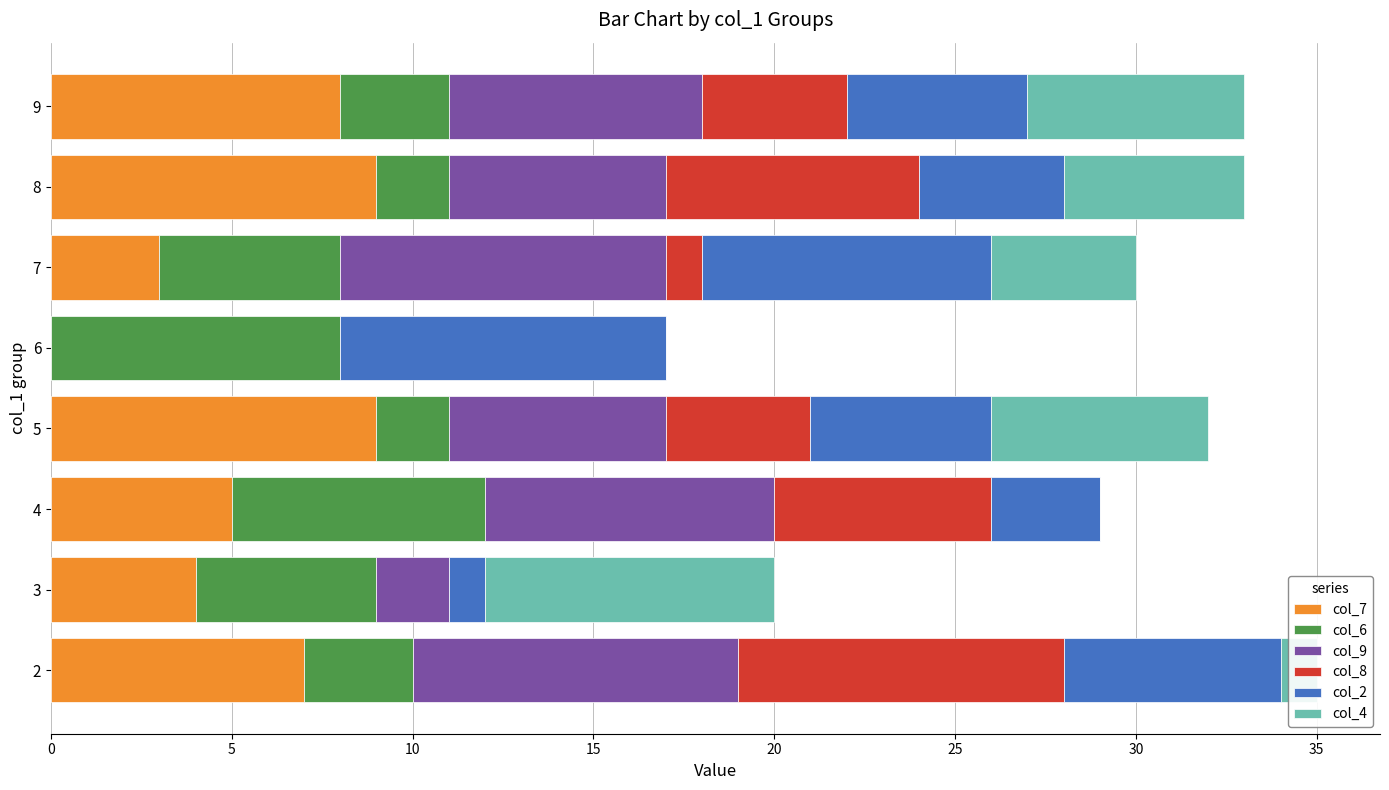

What are all the series names shown in the legend?

col_7, col_6, col_9, col_8, col_2, col_4